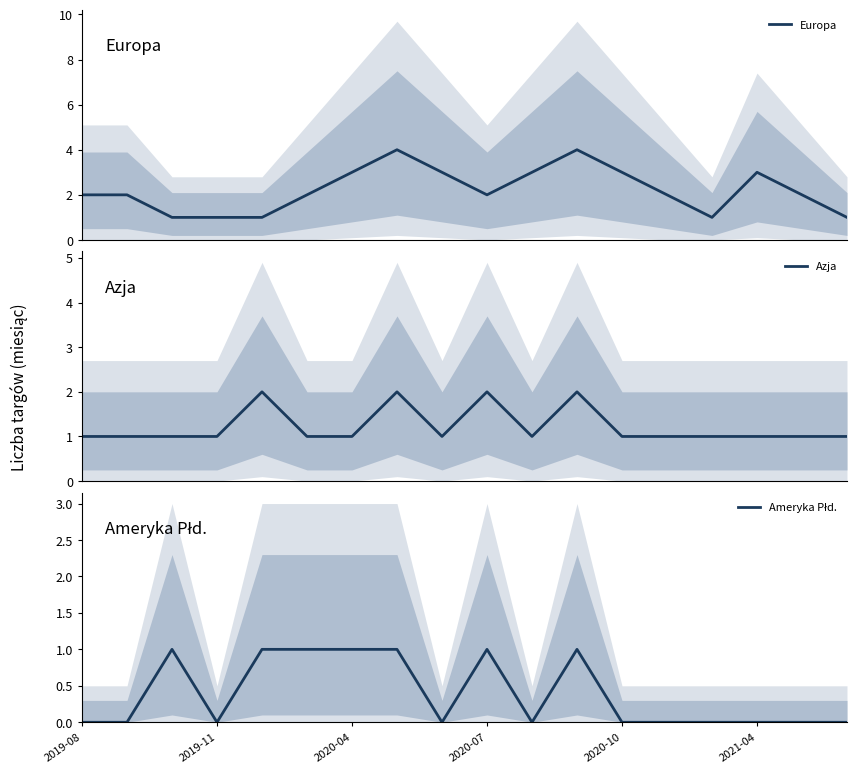

What is the average value of the Azja series?

1